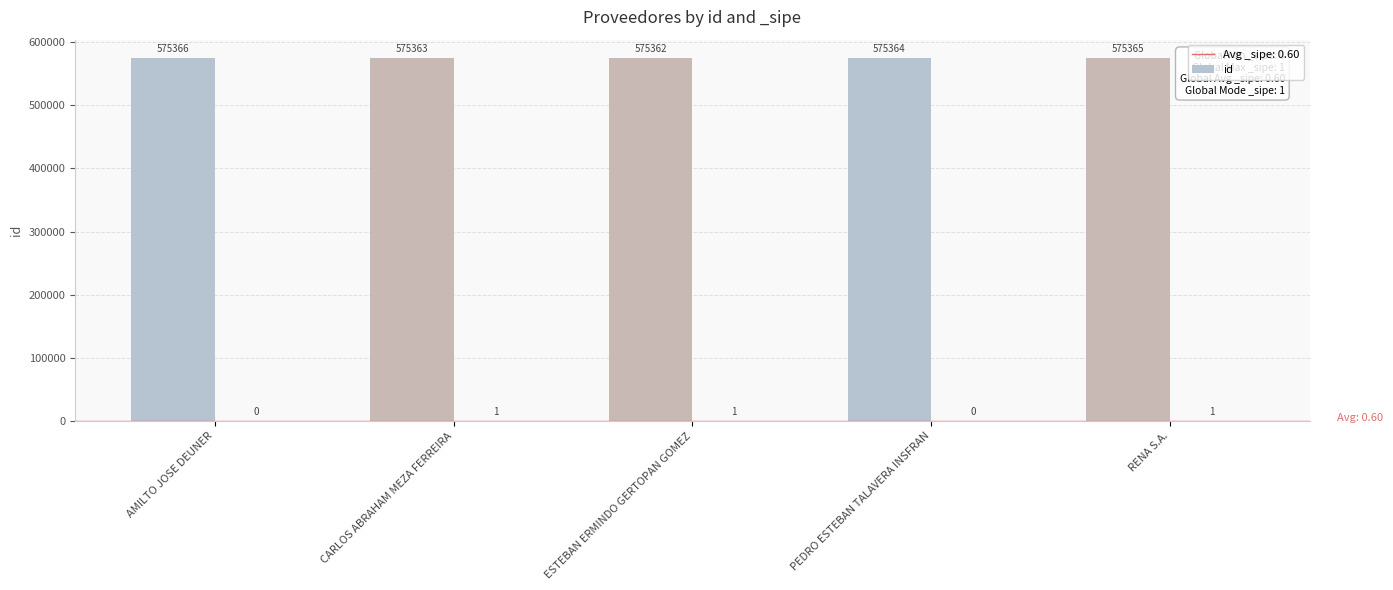

Where is the data nearest to the value 575364?

PEDRO ESTEBAN TALAVERA INSFRAN